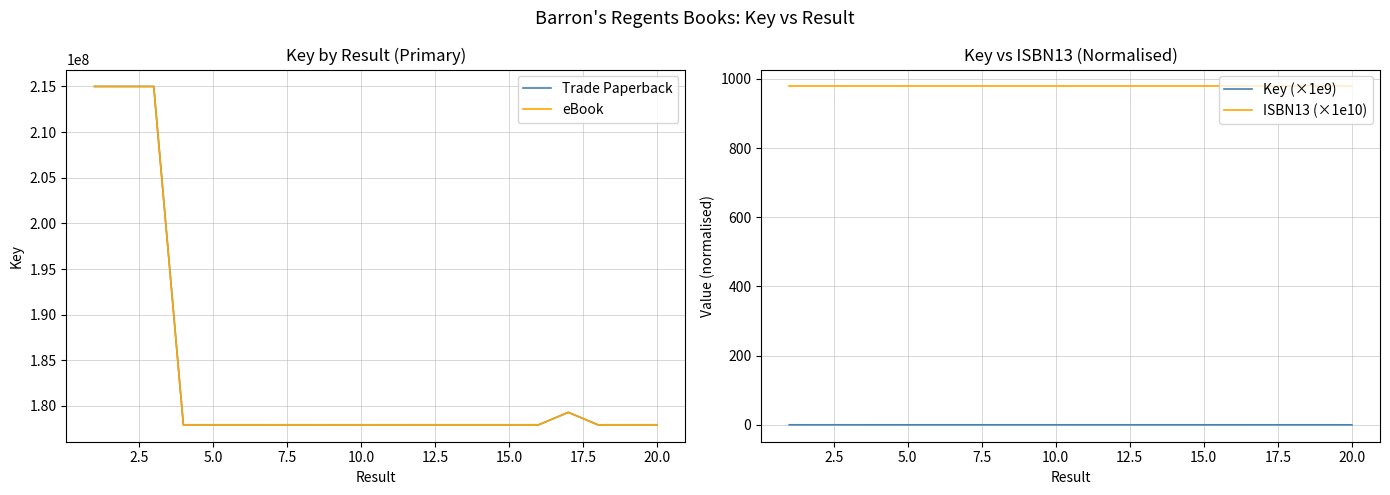

True or false: Key (×1e9) and ISBN13 (×1e10) intersect in this chart.

False